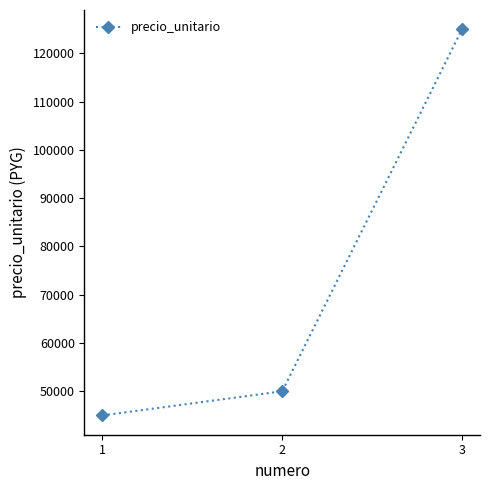

The chart shows a value of 45000 at 1. True or false?

True